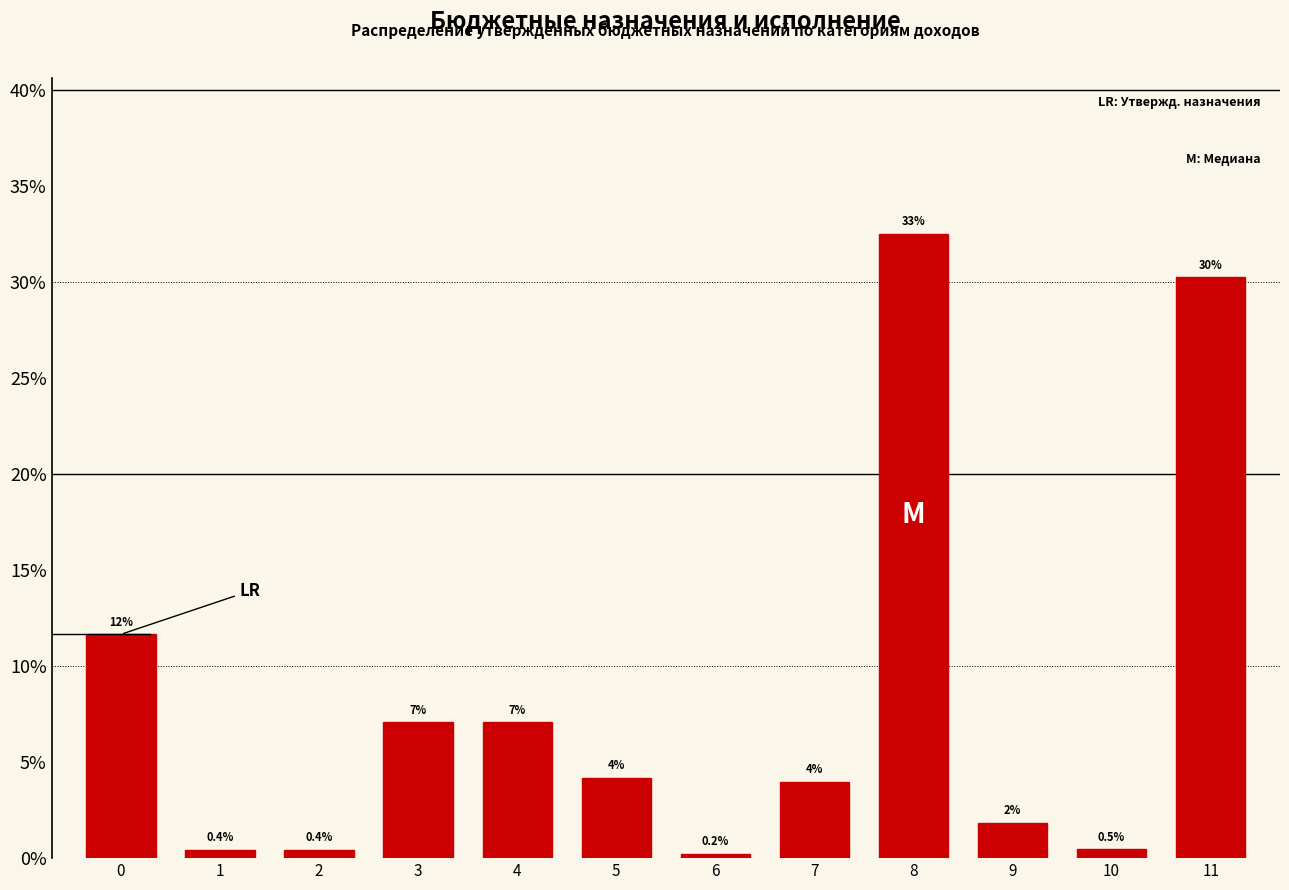

What is the value of the 9th bar from the left?

32.5